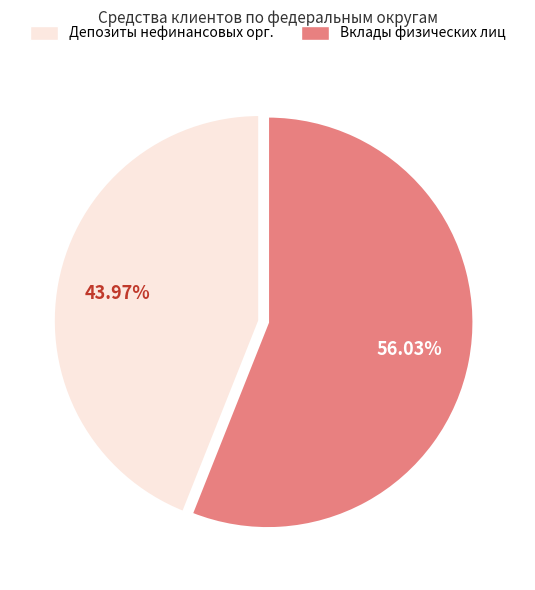

To the nearest percent, what is the difference between the largest and smallest slice percentages?

12%